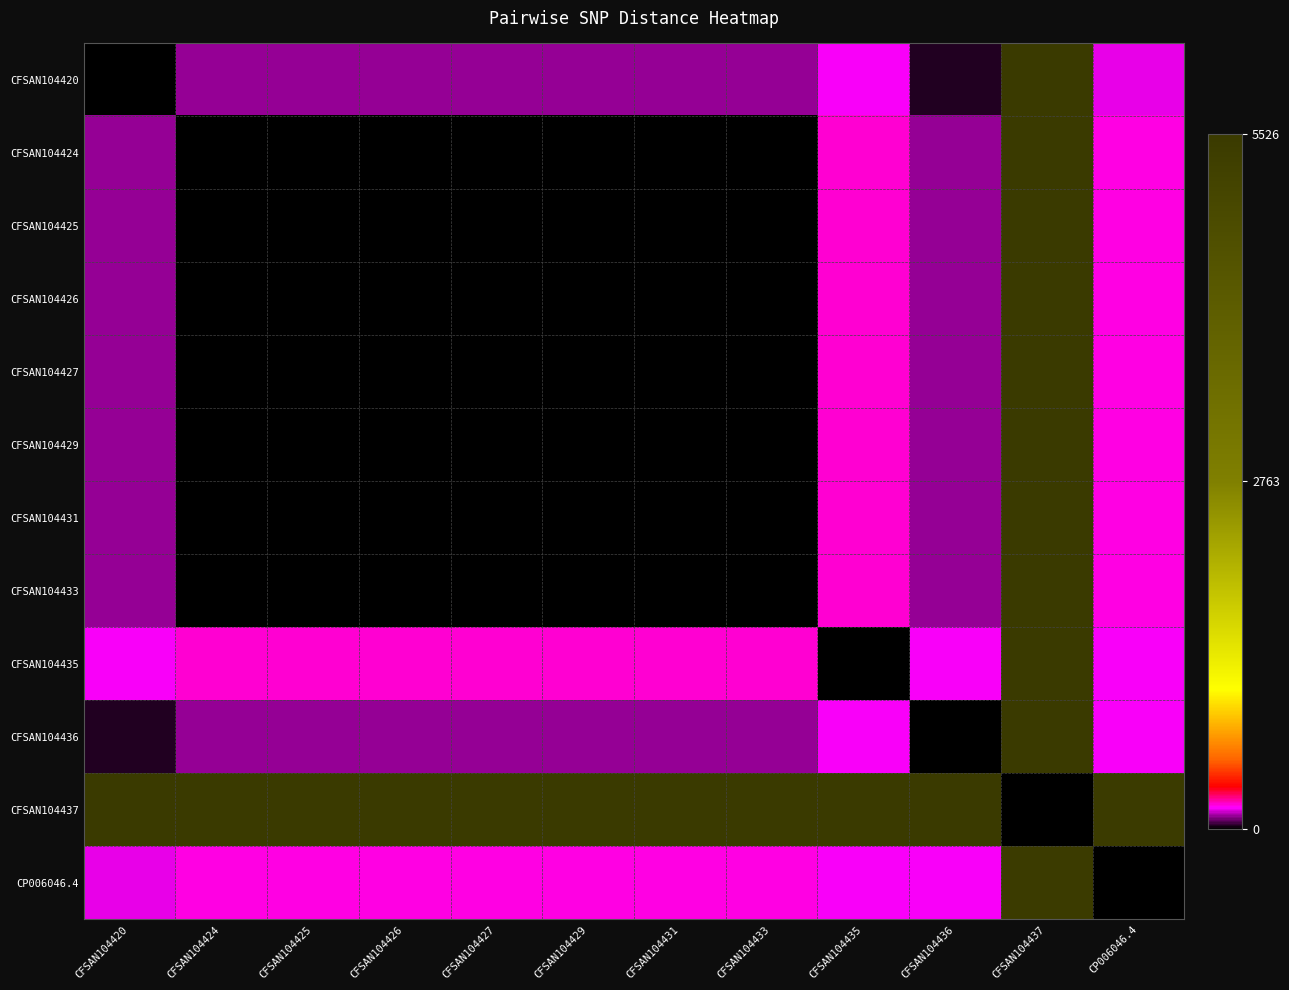

List the series in order of their peak value, highest first.

CFSAN104426, CFSAN104437, CFSAN104425, CFSAN104433, CFSAN104424, CFSAN104427, CFSAN104429, CFSAN104431, CFSAN104435, CFSAN104436, CFSAN104420, CP006046.4